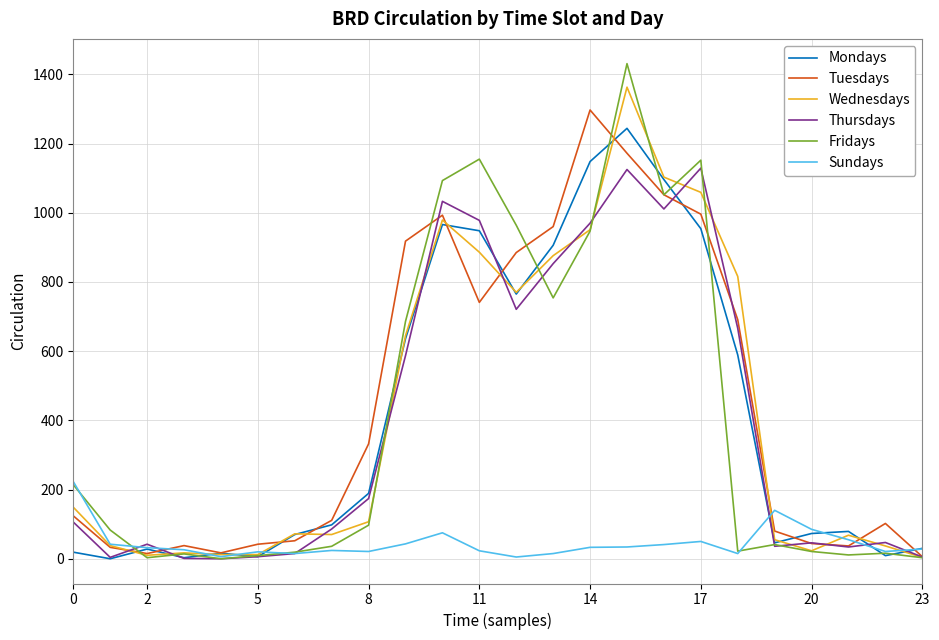

What is the maximum value for Sundays?

223